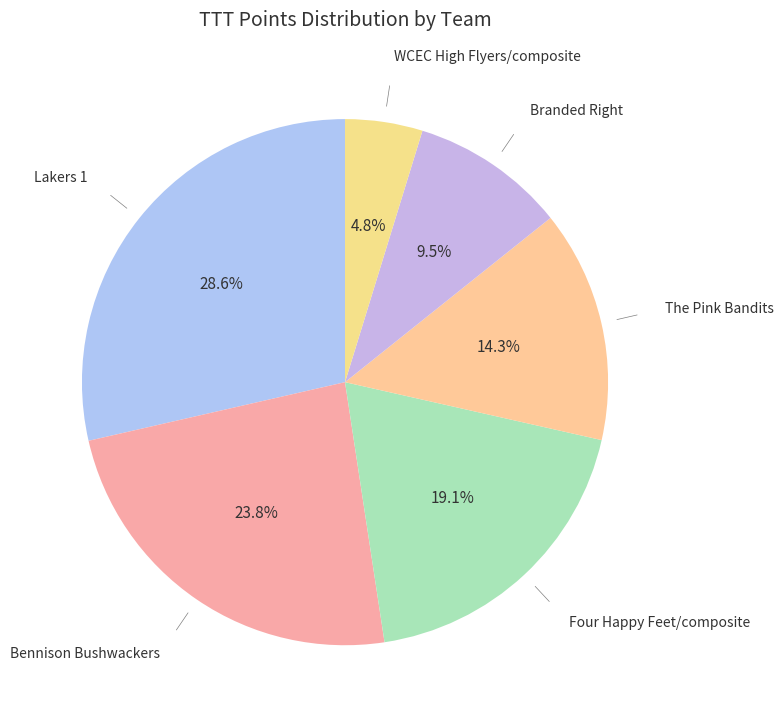

To the nearest percent, what is the difference between the largest and smallest slice percentages?

24%